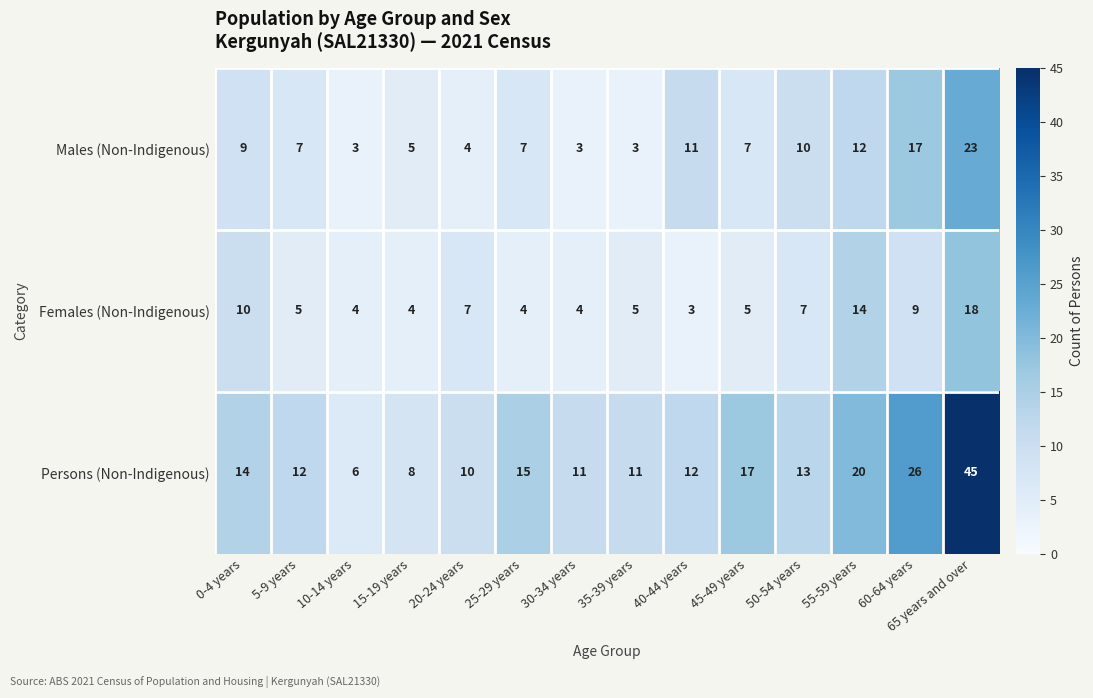

How many distinct data groups are displayed?

3